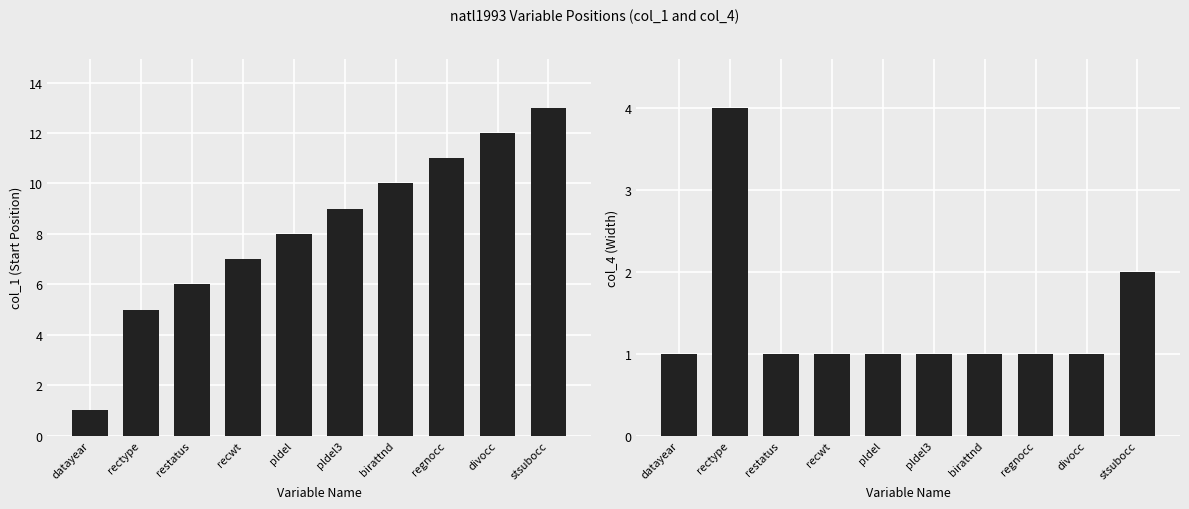

Which series has the largest range (max minus min)?

col_1